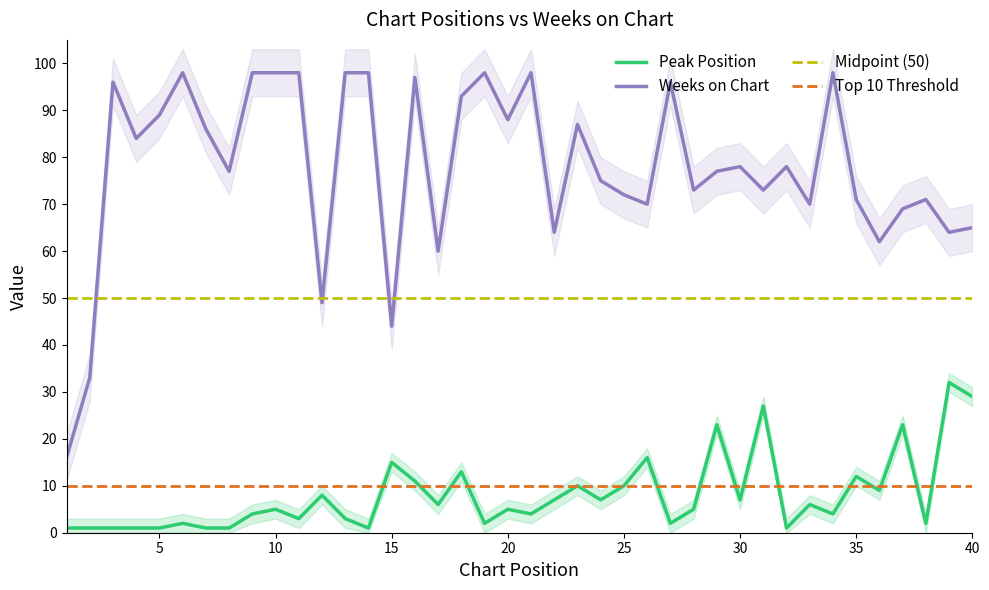

True or false: Peak Position and Weeks on Chart intersect in this chart.

False